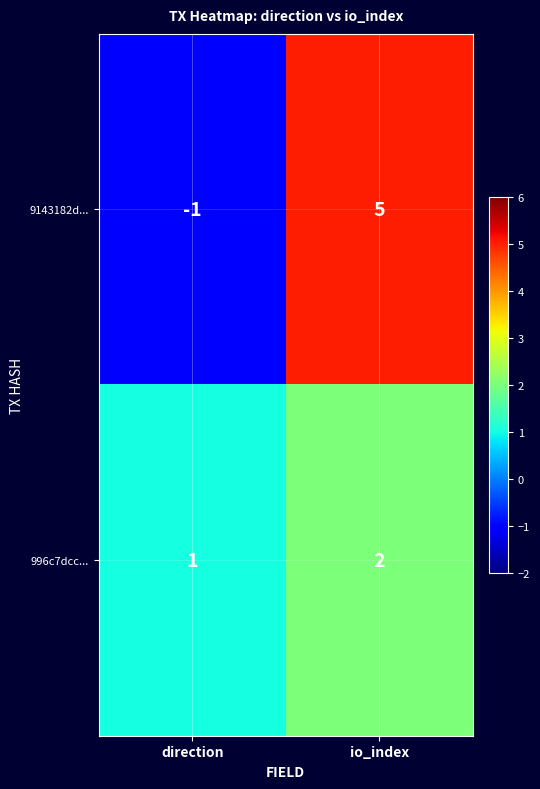

Reading left to right, what are all the values shown in this chart?

9143182d...: -1	5
996c7dcc...: 1	2